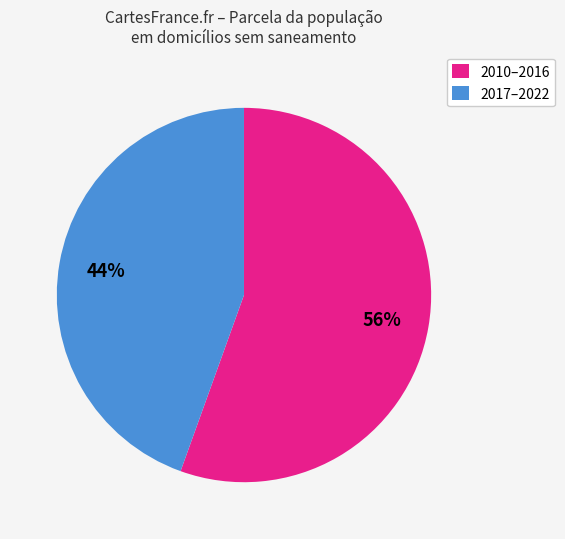

How many segments does this pie chart have?

2